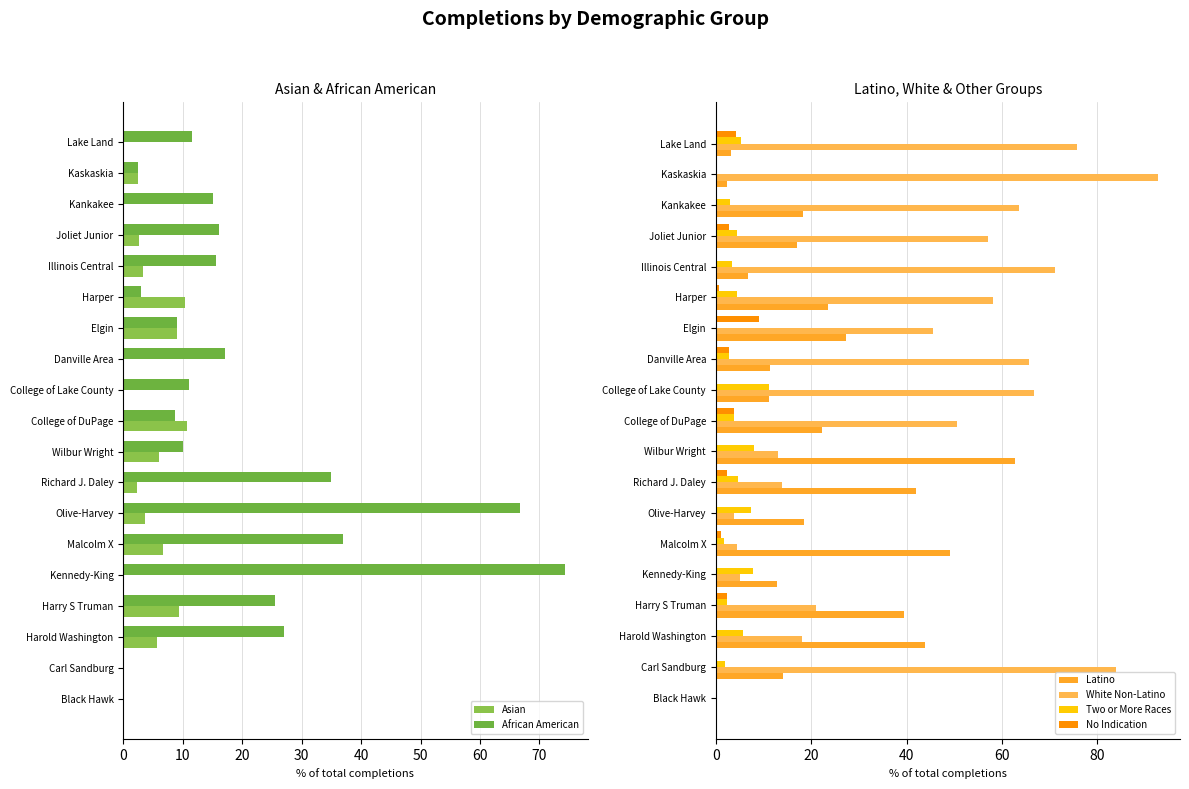

Rank the series by their maximum value, from highest to lowest.

White Non-Latino, African American, Latino, Two or More Races, Asian, No Indication